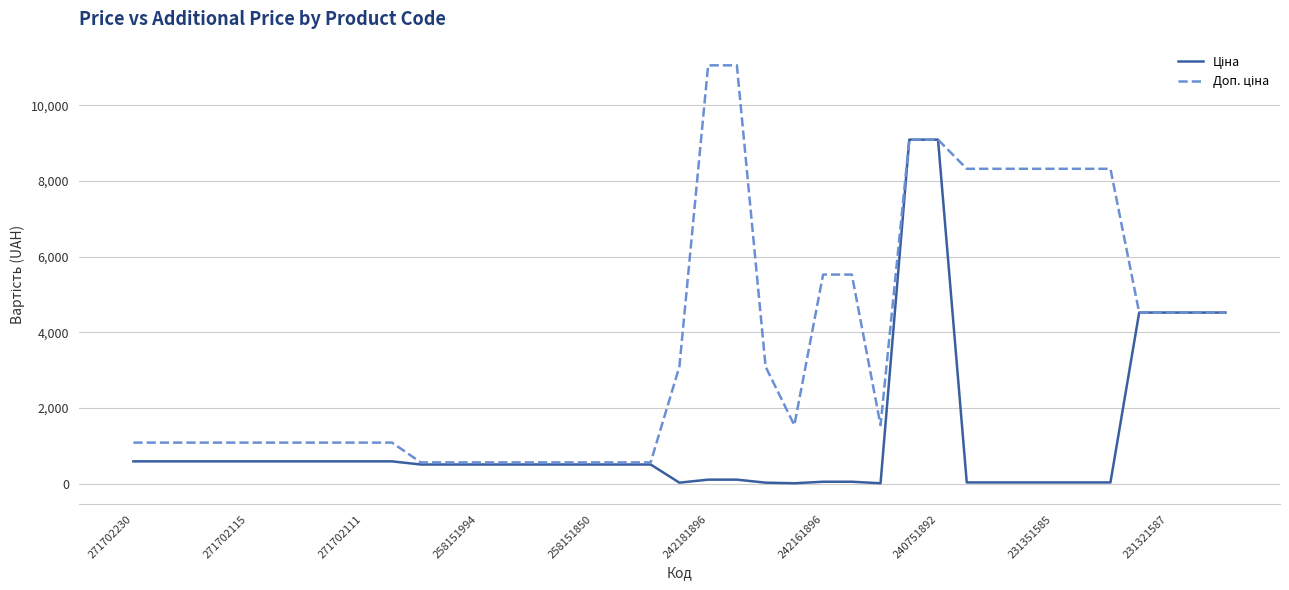

What is the maximum value shown in the chart?

11055.0